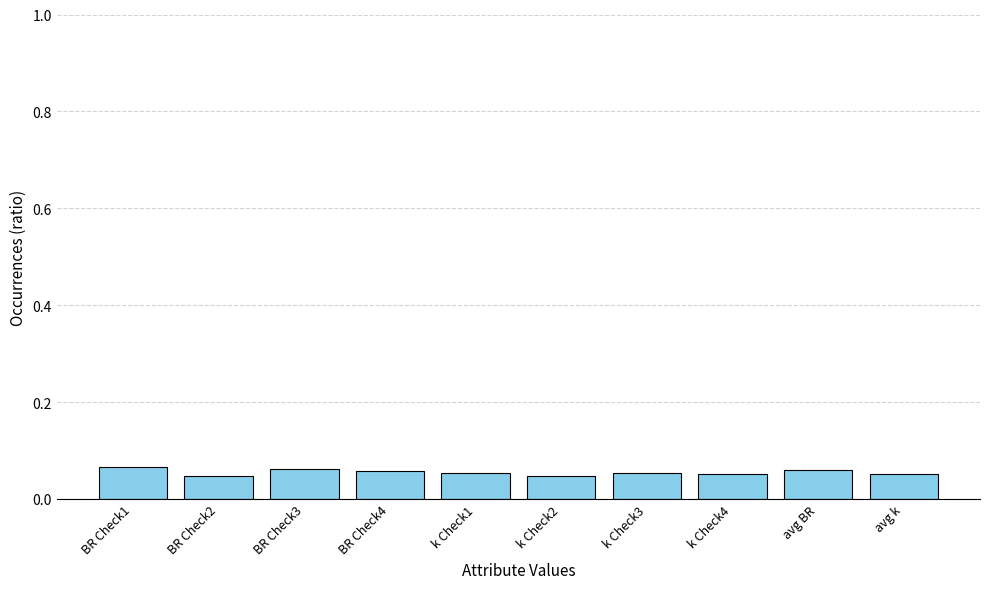

True or false: the data shows 0.0 at BR Check3.

False